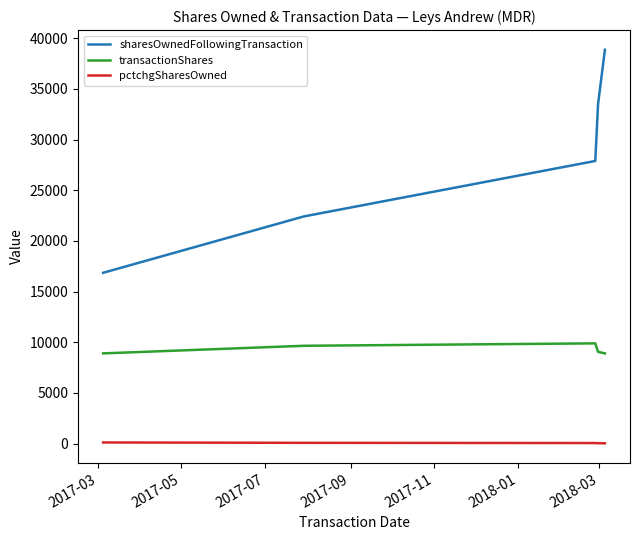

True or false: pctchgSharesOwned and transactionShares intersect in this chart.

False